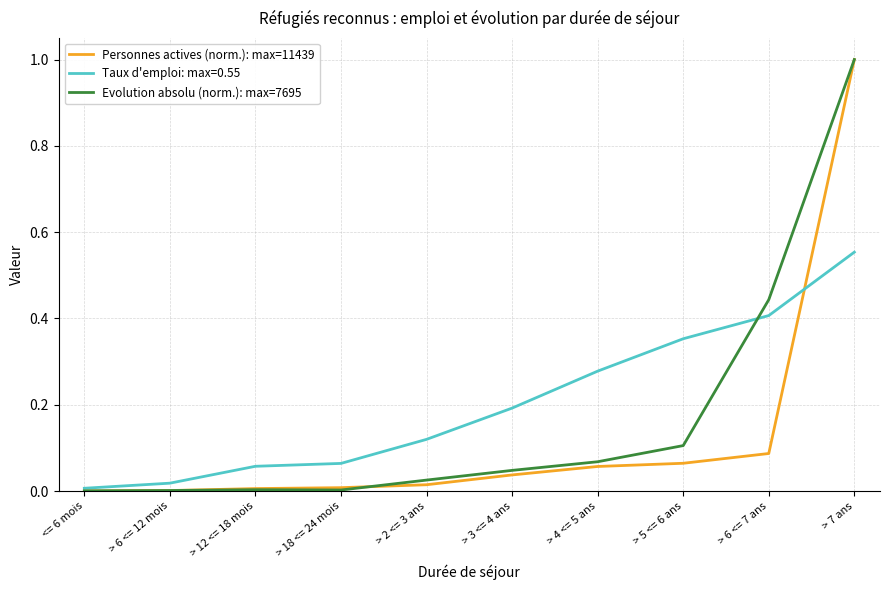

At how many categories does at least one series exceed 0?

10